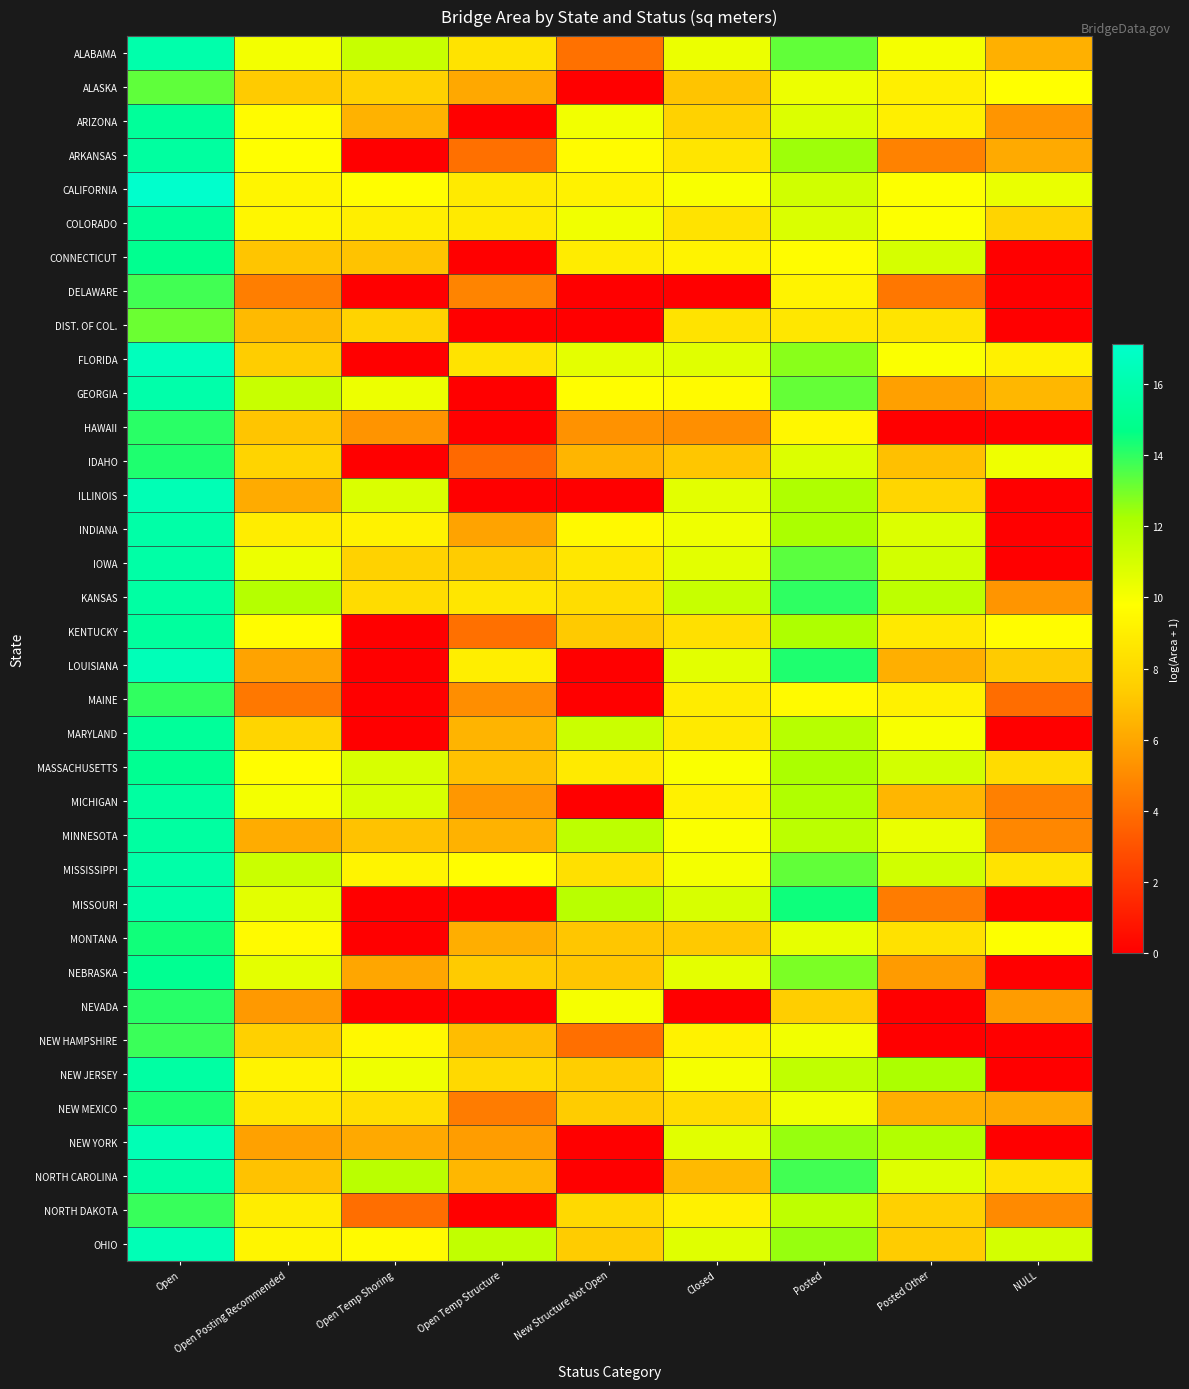

What is the total value across all series at Posted?

418.6